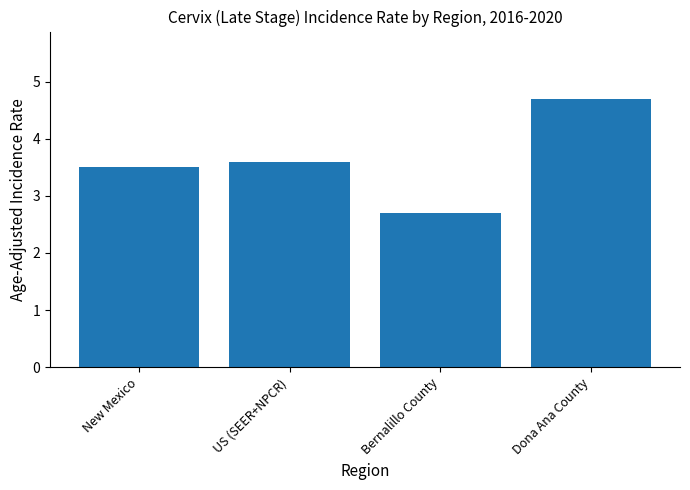

What is the label of the 2nd bar from the left?

US (SEER+NPCR)